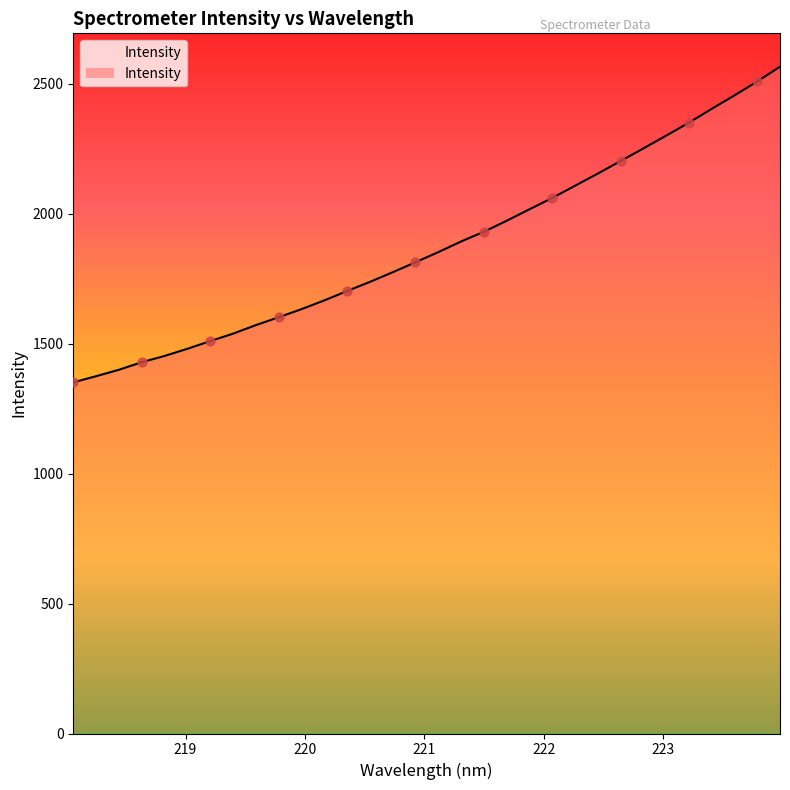

What is the smallest value displayed?

1351.0